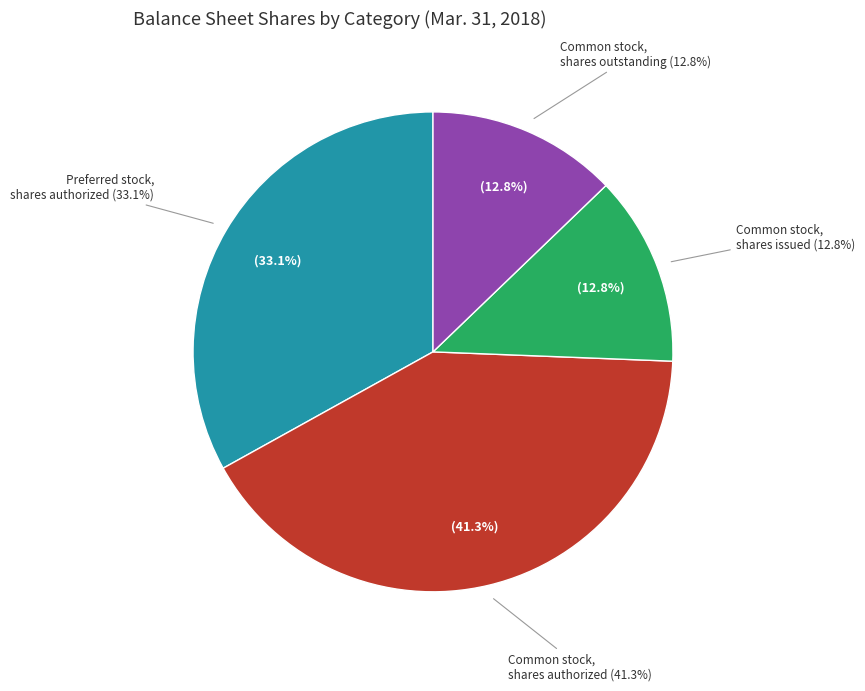

The Common stock, shares authorized slice represents 53% of the pie. True or false?

False